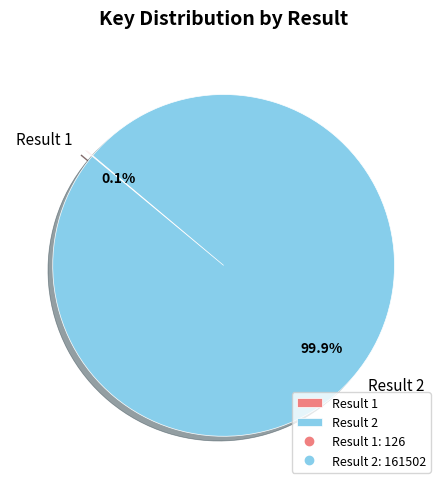

To the nearest percent, what is the difference between the largest and smallest slice percentages?

100%